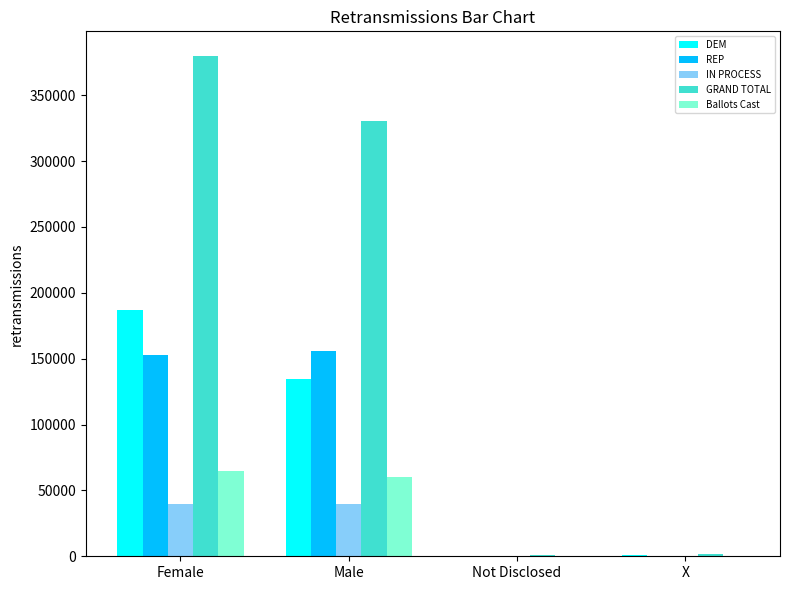

Which label corresponds to the largest value in the chart?

Female